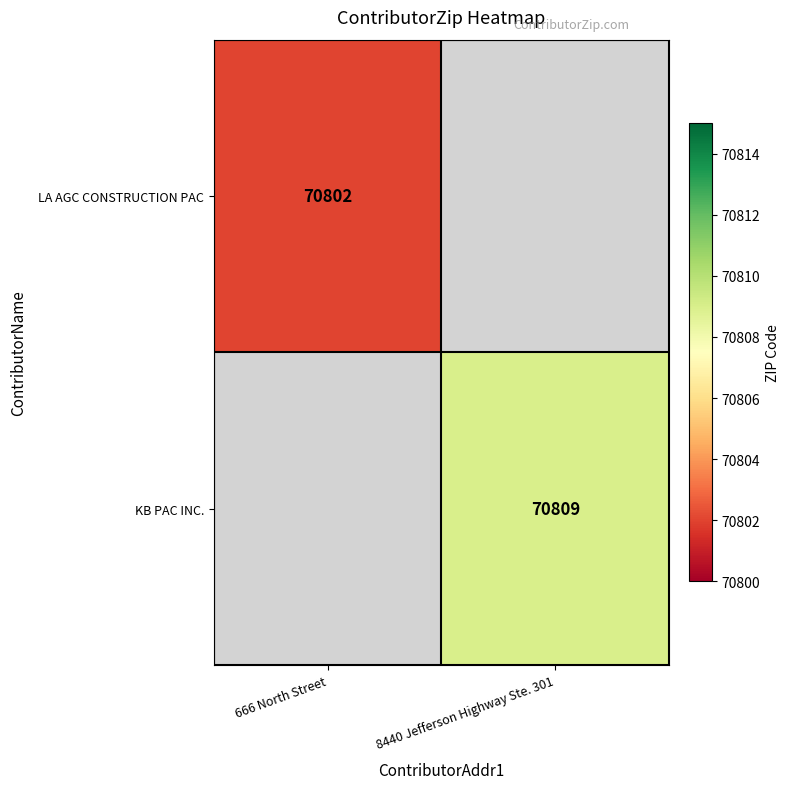

True or false: KB PAC INC. has a value of 70809 at 8440 Jefferson Highway Ste. 301.

True